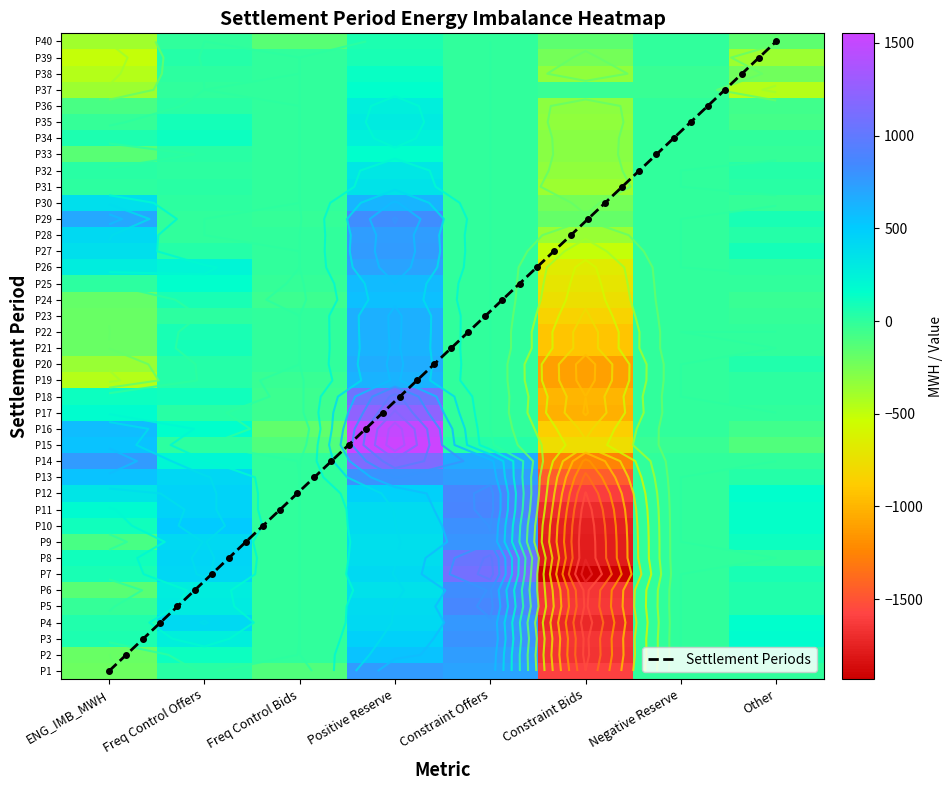

What is the difference between the highest and lowest values at Constraint Offers?

1089.9